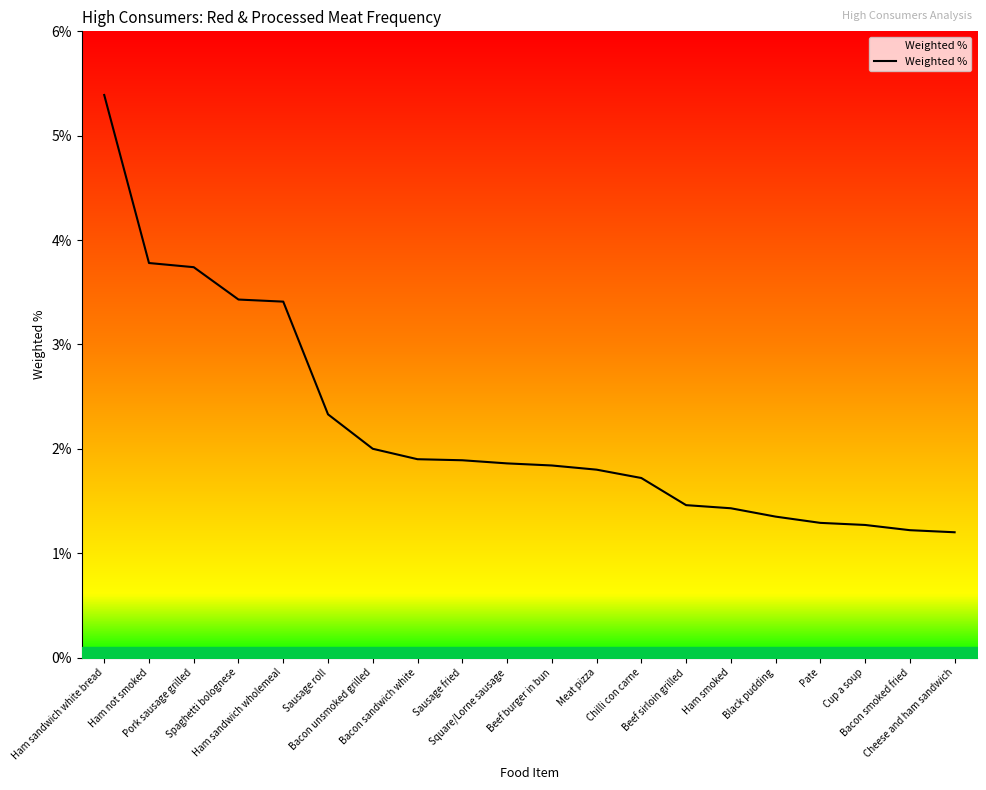

Does the chart display data point markers on the line(s)?

No